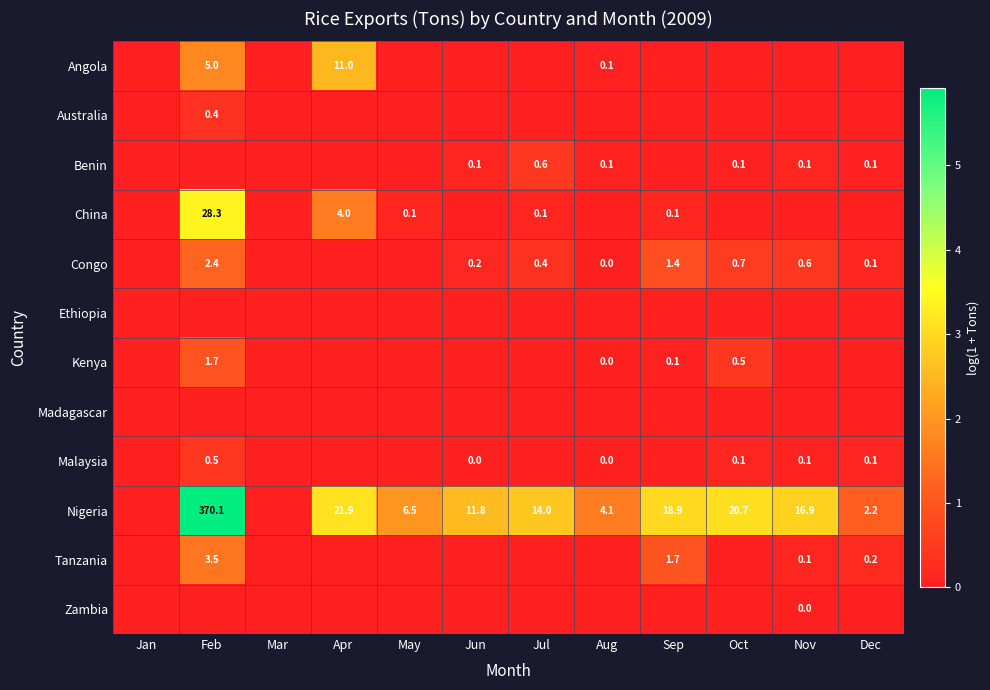

Between Jan and Feb, which is larger?

Feb